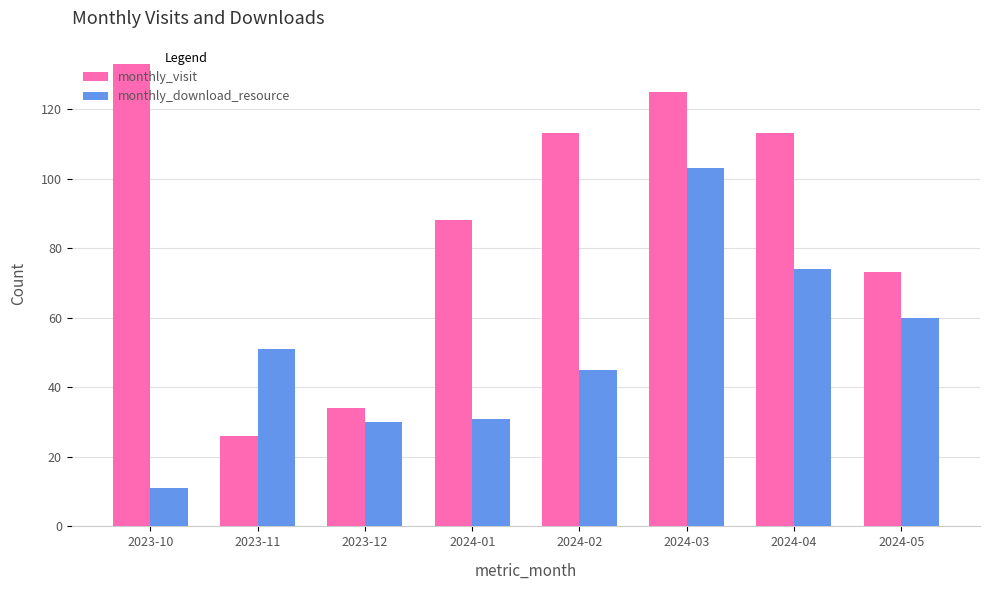

Rank the series by their average value, from lowest to highest.

monthly_download_resource, monthly_visit